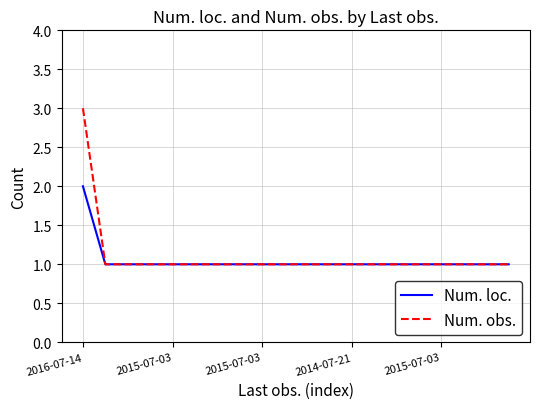

How many lines are shown in the chart?

2